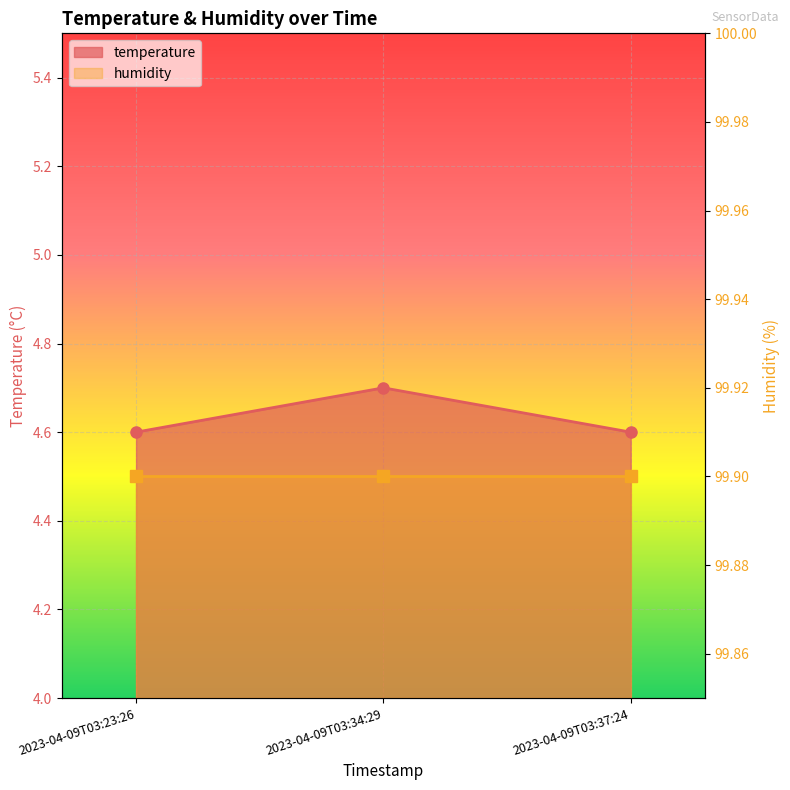

The chart shows a value of 4.7 at 2023-04-09T03:34:29. True or false?

True